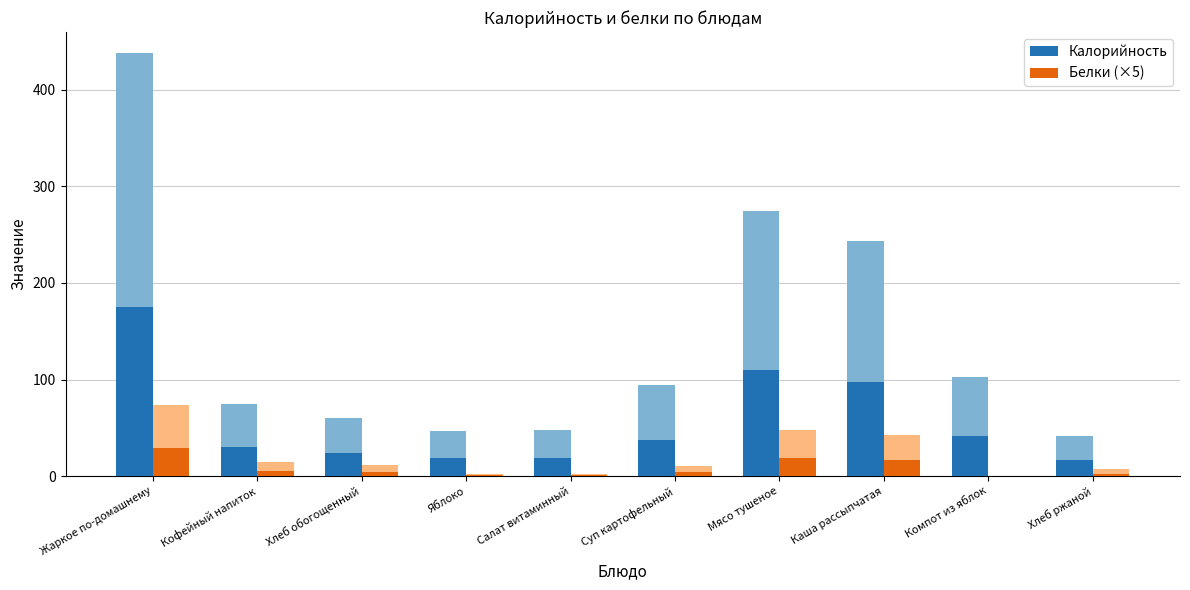

List the series in order of their overall mean, lowest first.

Белки (×5), Калорийность